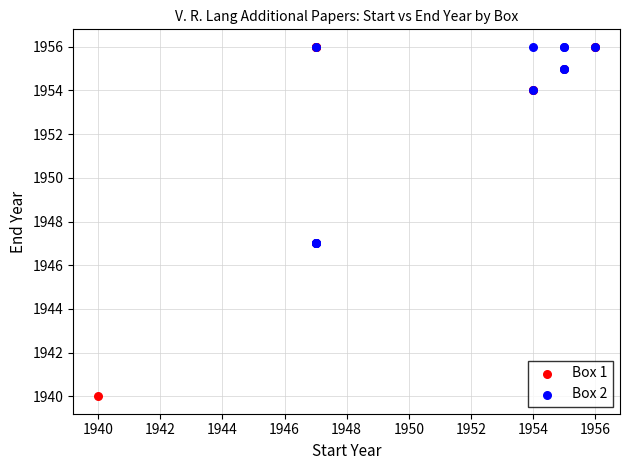

What are all the series names shown in the legend?

Box 1, Box 2